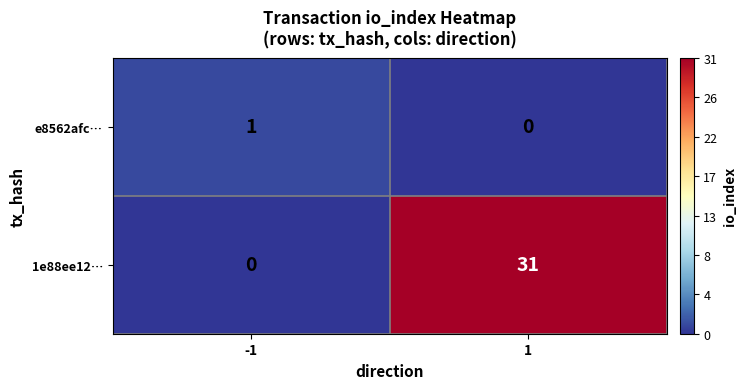

Reading left to right, list all the values displayed in this chart.

e8562afc…: -1=1	1=0
1e88ee12…: -1=0	1=31